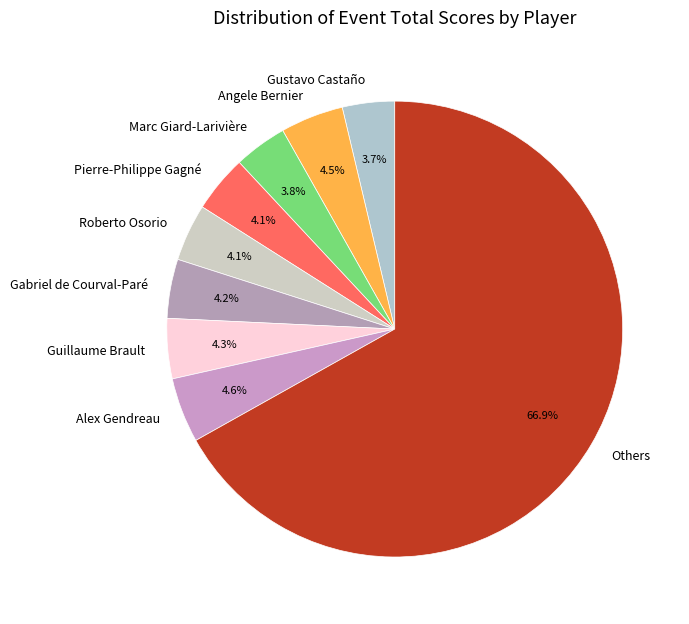

Which category accounts for the majority?

Others